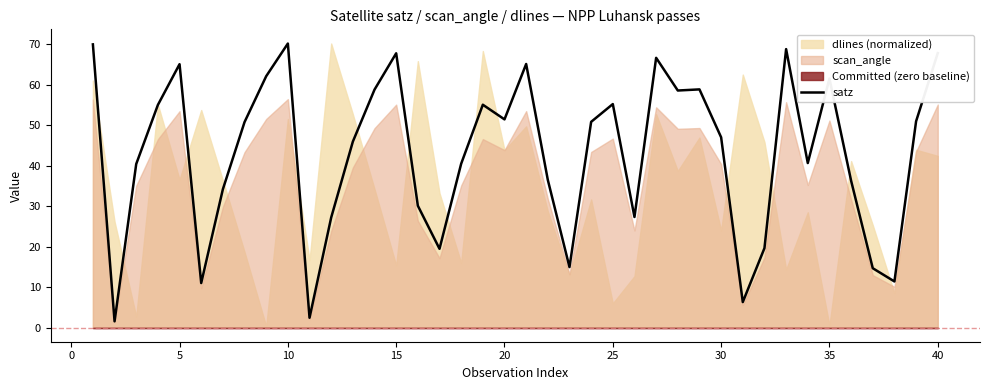

Does the chart display data point markers on the line(s)?

No